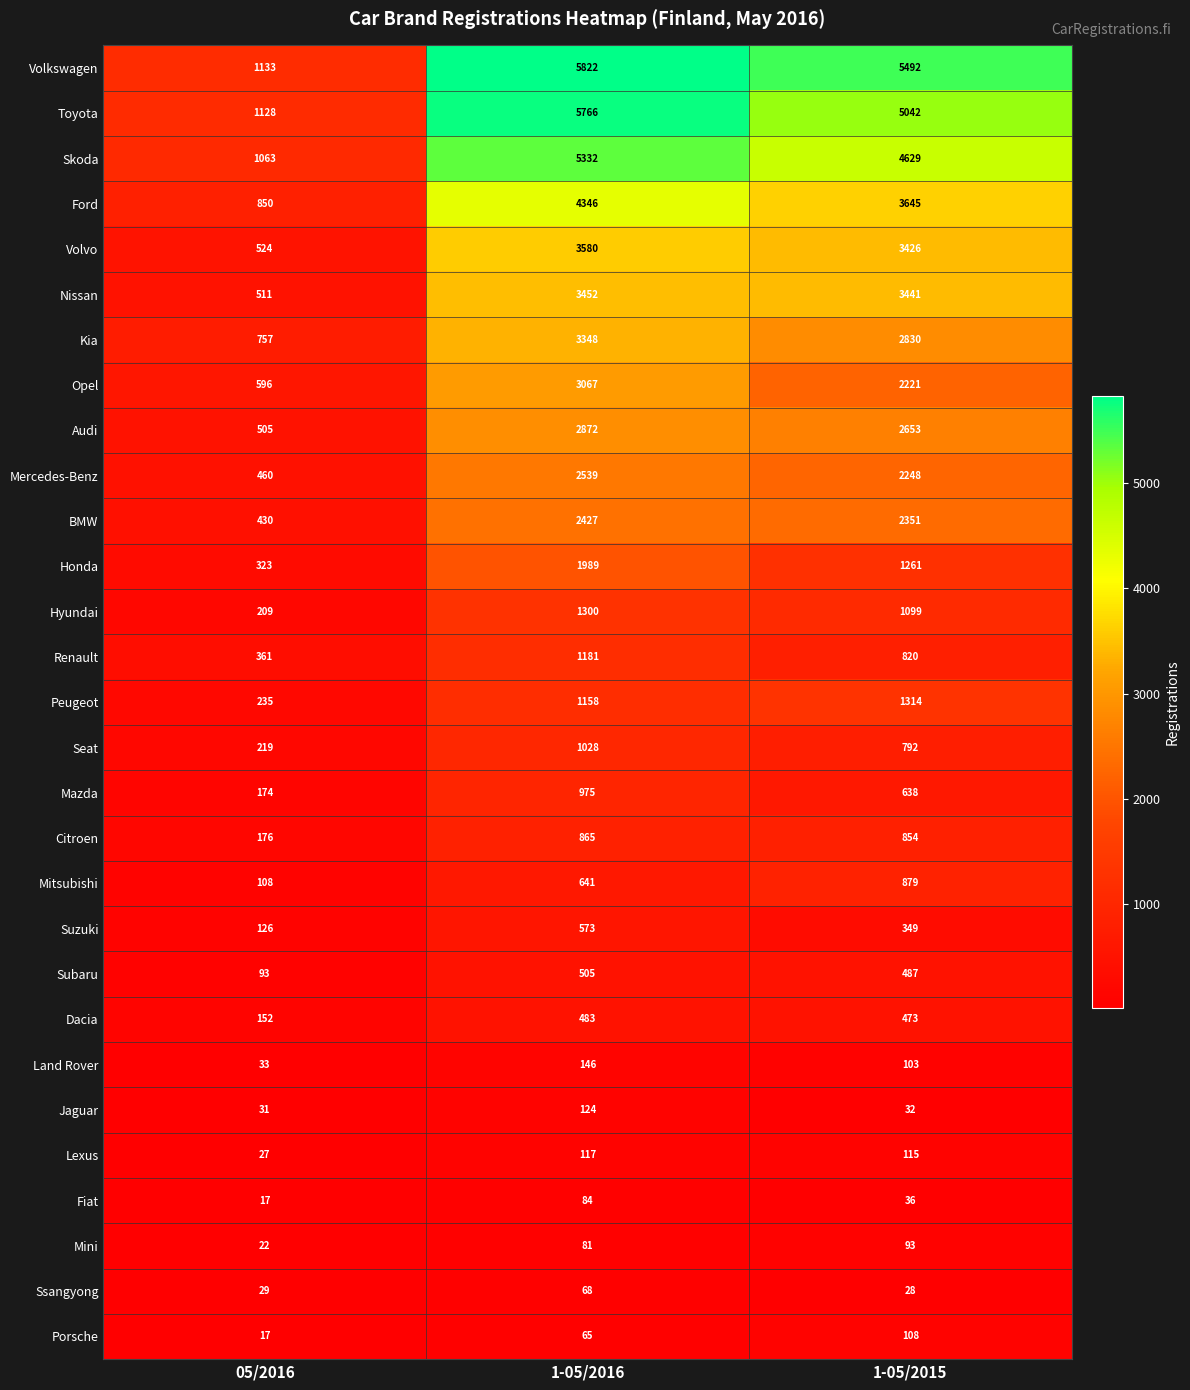

How many values in the Ssangyong series are below 29?

1